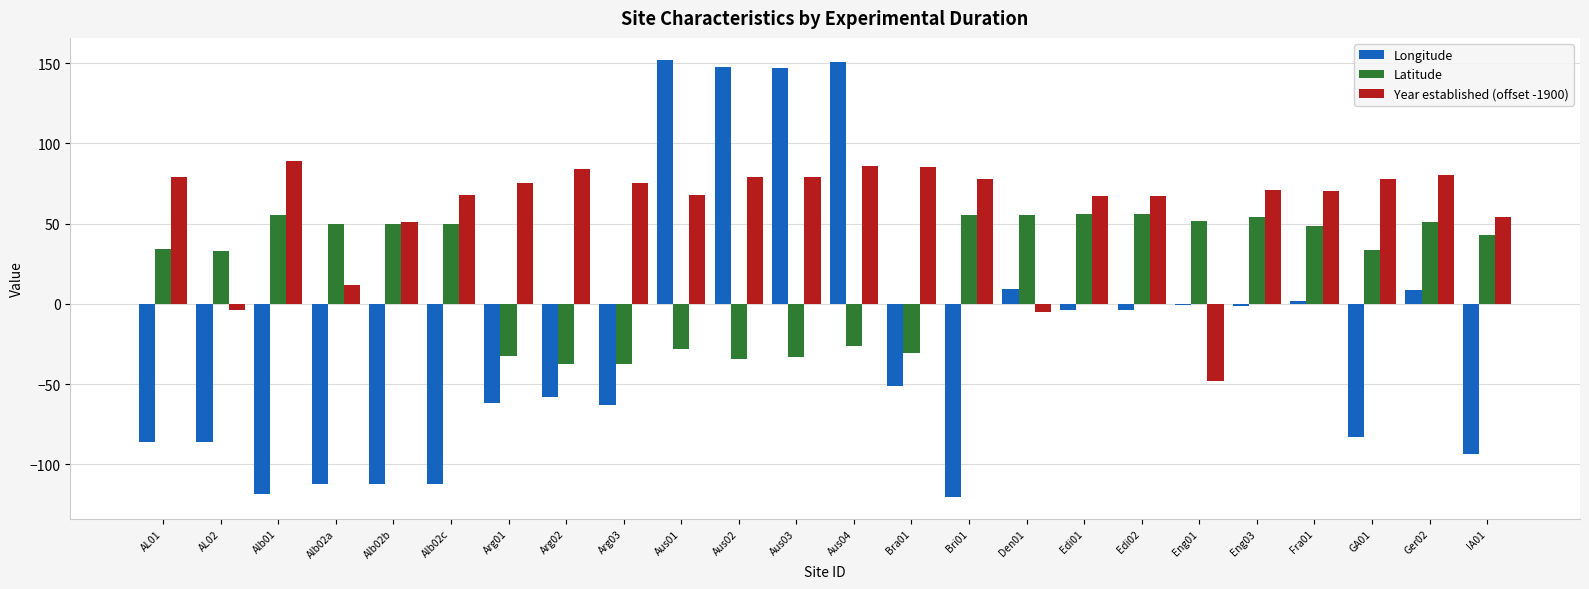

True or false: Longitude has a value of 147.0 at Aus03.

True